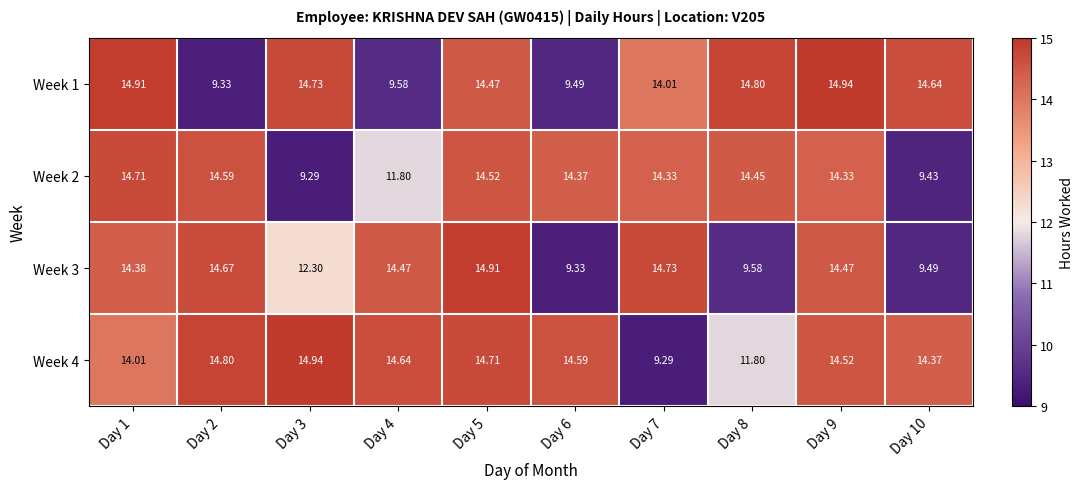

At how many categories does at least one series exceed 14?

10